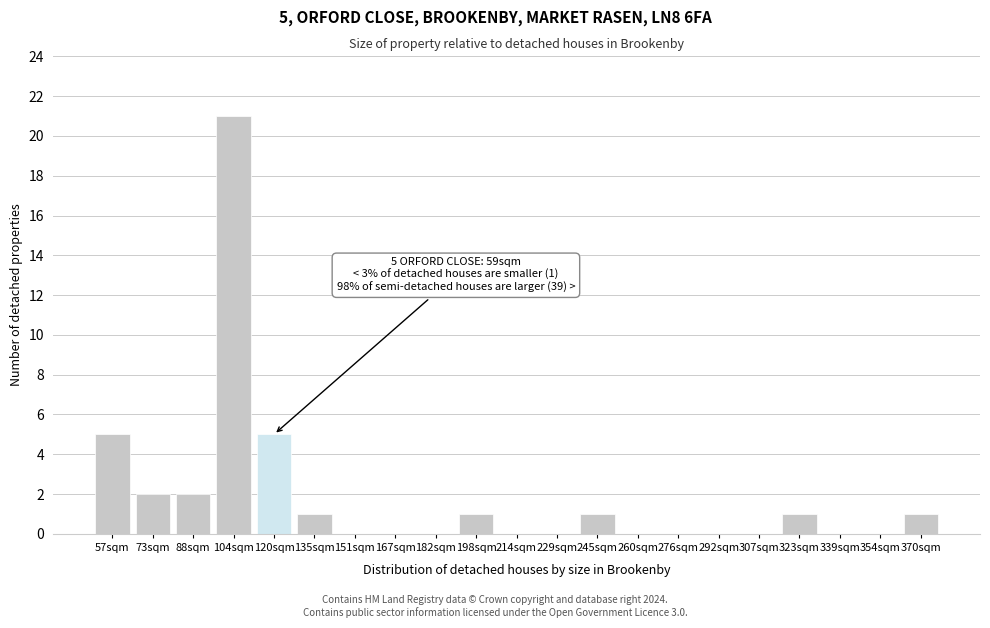

Reading left to right, list all the values displayed in this chart.

57sqm=5	73sqm=2	88sqm=2	104sqm=21	120sqm=5	135sqm=1	151sqm=0	167sqm=0	182sqm=0	198sqm=1	214sqm=0	229sqm=0	245sqm=1	260sqm=0	276sqm=0	292sqm=0	307sqm=0	323sqm=1	339sqm=0	354sqm=0	370sqm=1